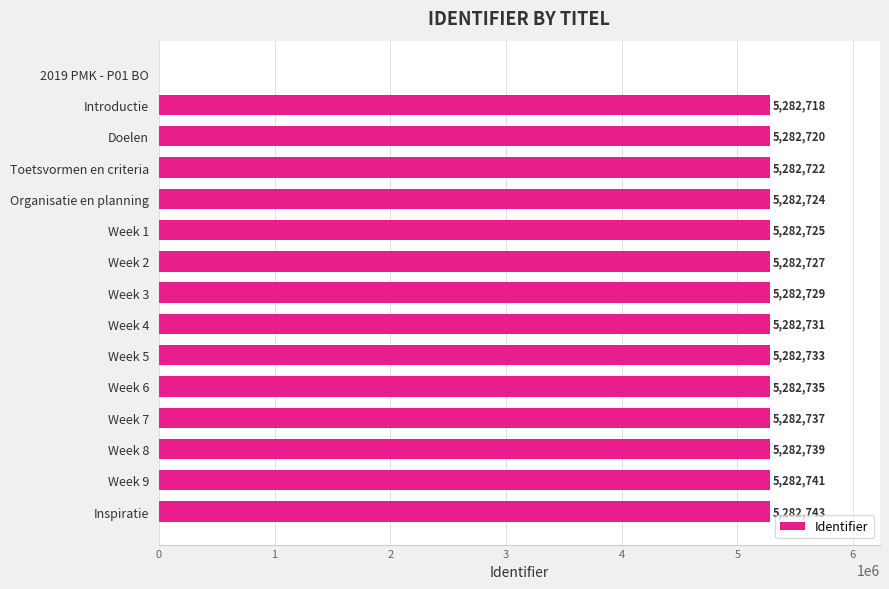

What is the approximate value at Week 4?

5282731